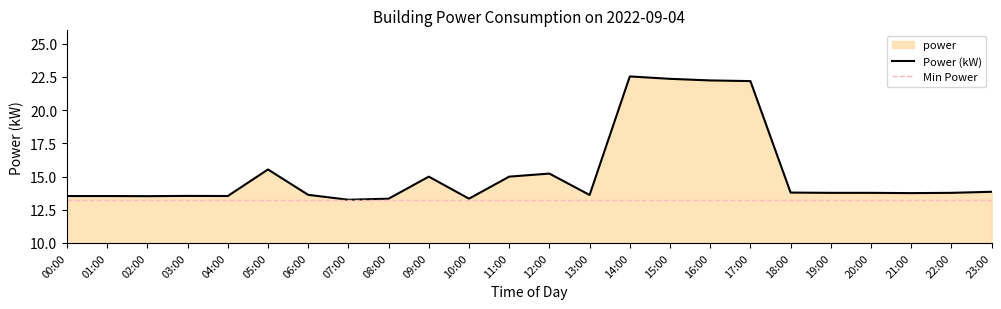

Where is the first local minimum?

02:00